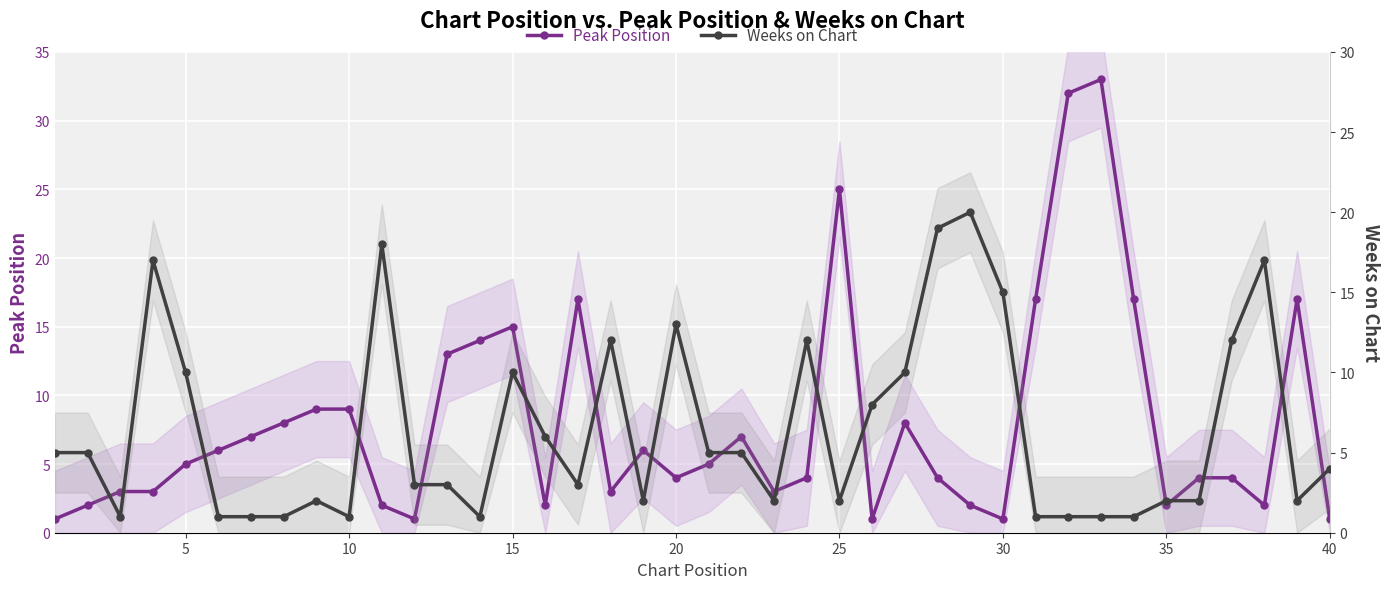

Which series has the largest range (max minus min)?

Peak Position